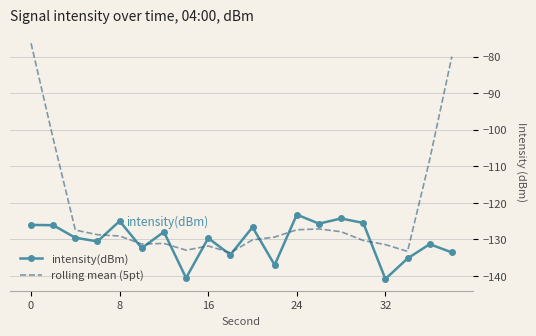

What is the maximum value shown in the chart?

-76.3